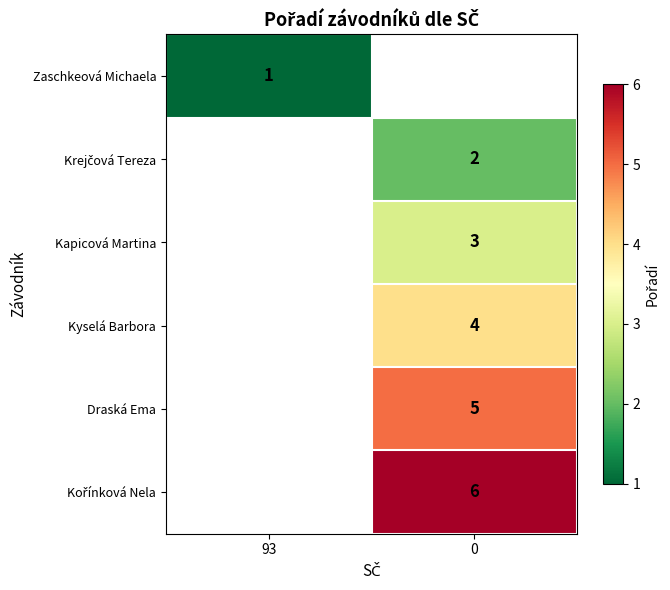

Is it true that Kyselá Barbora equals 6 at 0?

False